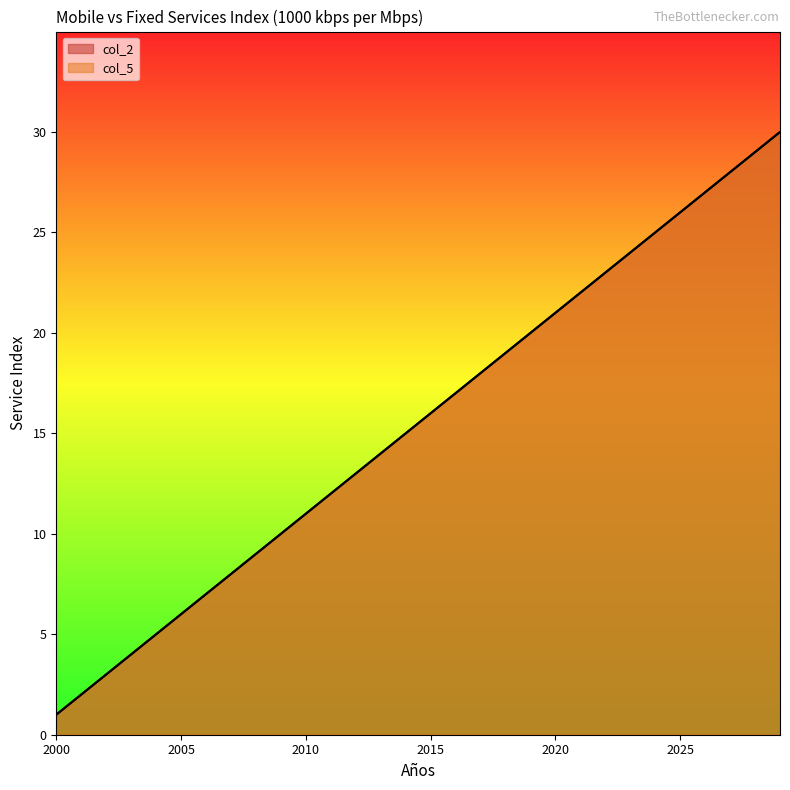

True or false: col_2 and col_5 intersect in this chart.

False